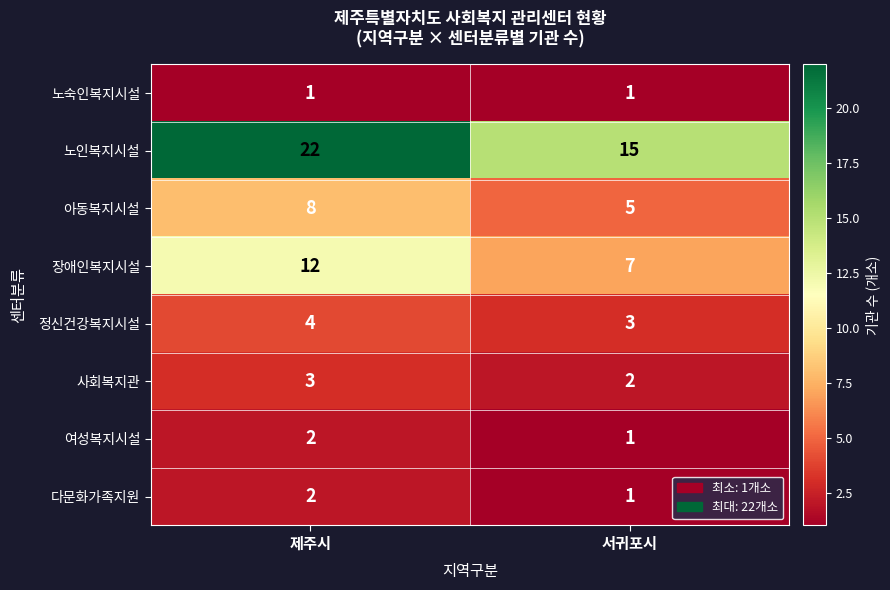

Count the number of categories in the chart.

2